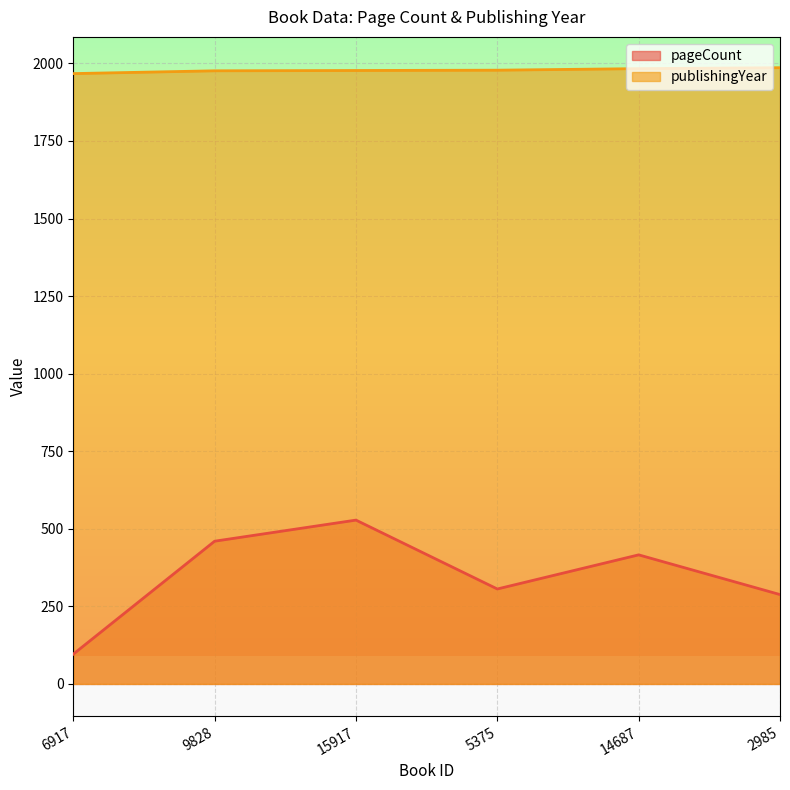

Reading left to right, list all the values displayed in this chart.

pageCount: 6917=96	9828=460	15917=528	5375=306	14687=416	2985=288
publishingYear: 6917=1967	9828=1976	15917=1977	5375=1978	14687=1983	2985=1986